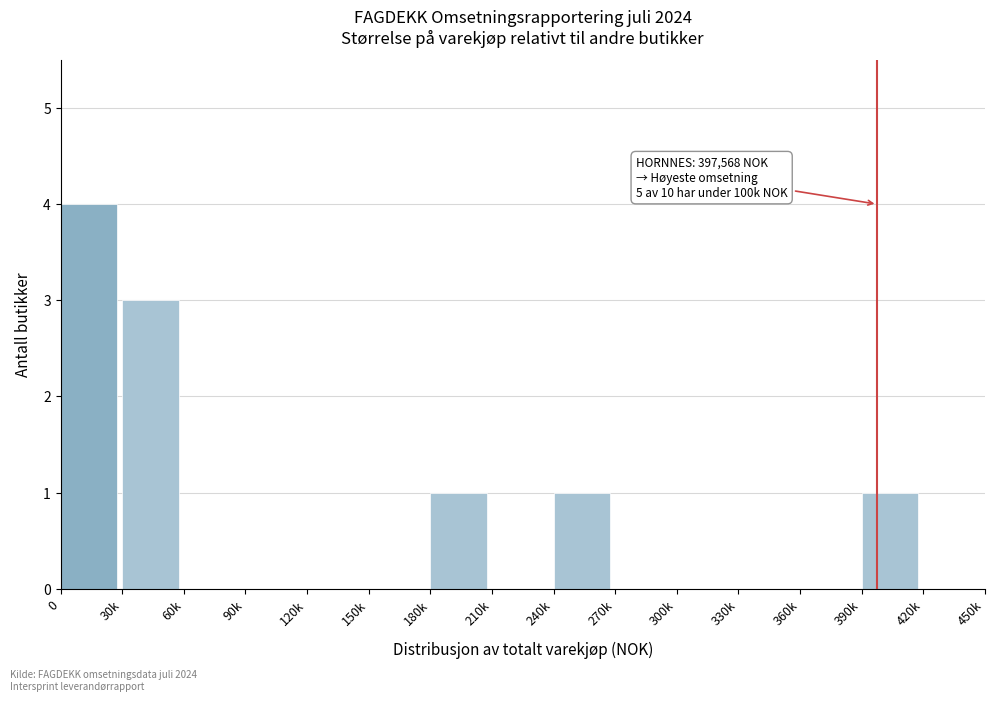

Reading left to right, extract all data points from this chart.

0=4	30k=3	60k=0	90k=0	120k=0	150k=0	180k=1	210k=0	240k=1	270k=0	300k=0	330k=0	360k=0	390k=1	420k=0